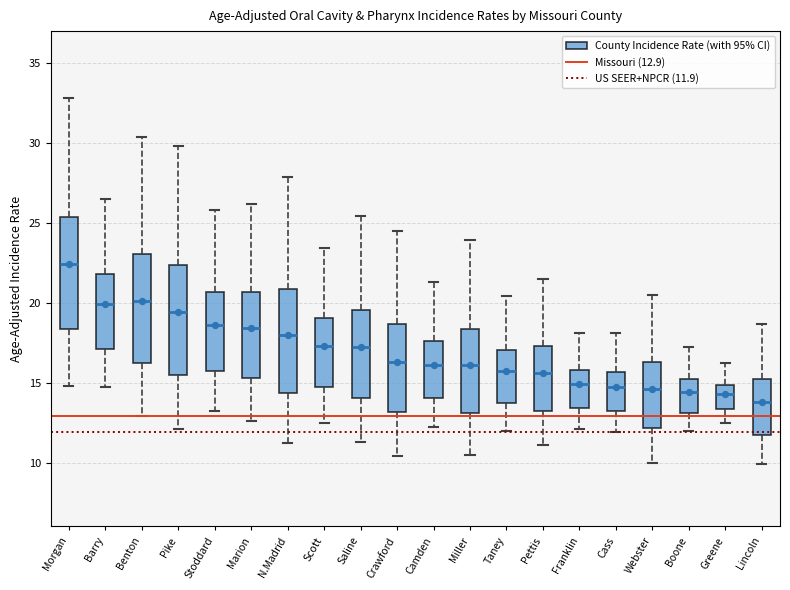

Reading left to right, transcribe this box plot: for each box, give where its median line is, the range the box spans, and where its two whiskers end, as read against the y-axis. The values are not printed on the chart, so give them approximately, as read against the axis.

Morgan: median 22.5, box 18.5 to 25.5, whiskers 15.0 to 33.0
Barry: median 20.0, box 17.0 to 22.0, whiskers 14.5 to 26.5
Benton: median 20.0, box 16.5 to 23.0, whiskers 13.0 to 30.5
Pike: median 19.5, box 15.5 to 22.5, whiskers 12.0 to 30.0
Stoddard: median 18.5, box 15.5 to 20.5, whiskers 13.0 to 26.0
Marion: median 18.5, box 15.5 to 20.5, whiskers 12.5 to 26.0
N.Madrid: median 18.0, box 14.5 to 21.0, whiskers 11.0 to 28.0
Scott: median 17.5, box 14.5 to 19.0, whiskers 12.5 to 23.5
Saline: median 17.0, box 14.0 to 19.5, whiskers 11.5 to 25.5
Crawford: median 16.5, box 13.0 to 18.5, whiskers 10.5 to 24.5
Camden: median 16.0, box 14.0 to 17.5, whiskers 12.0 to 21.5
Miller: median 16.0, box 13.0 to 18.5, whiskers 10.5 to 24.0
Taney: median 15.5, box 13.5 to 17.0, whiskers 12.0 to 20.5
Pettis: median 15.5, box 13.0 to 17.5, whiskers 11.0 to 21.5
Franklin: median 15.0, box 13.5 to 16.0, whiskers 12.0 to 18.0
Cass: median 14.5, box 13.0 to 15.5, whiskers 12.0 to 18.0
Webster: median 14.5, box 12.0 to 16.5, whiskers 10.0 to 20.5
Boone: median 14.5, box 13.0 to 15.0, whiskers 12.0 to 17.0
Greene: median 14.5, box 13.5 to 15.0, whiskers 12.5 to 16.0
Lincoln: median 14.0, box 11.5 to 15.0, whiskers 10.0 to 18.5